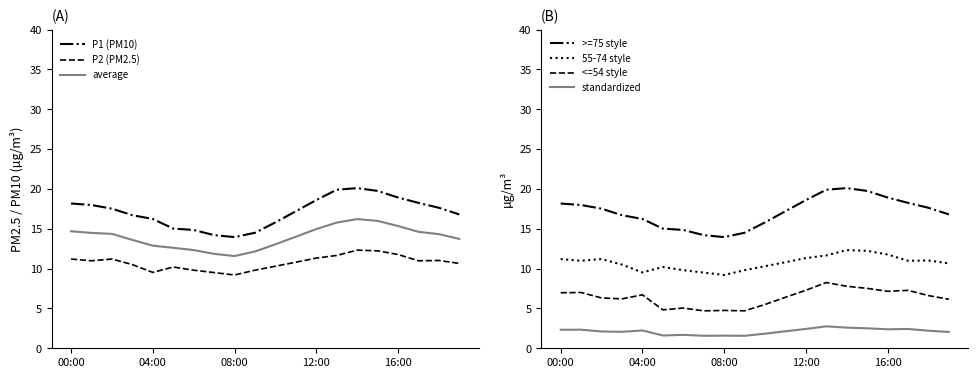

At which label is P1 closest to 17?

11:00